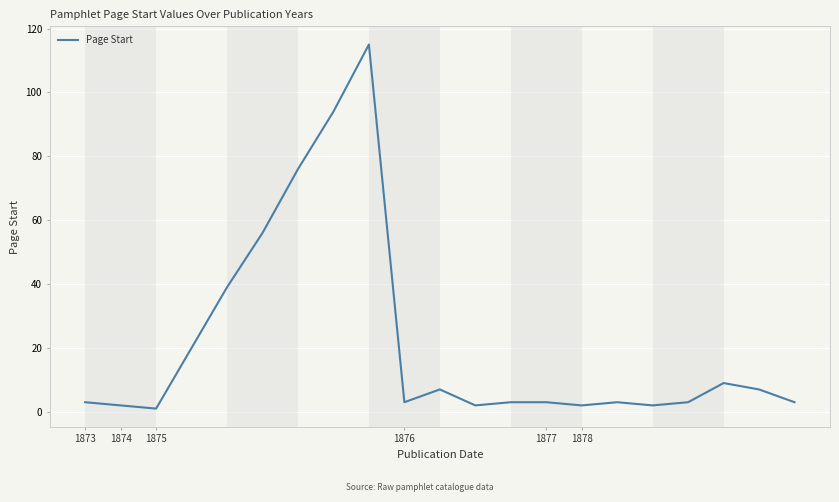

What is the difference between the maximum and minimum values?

114